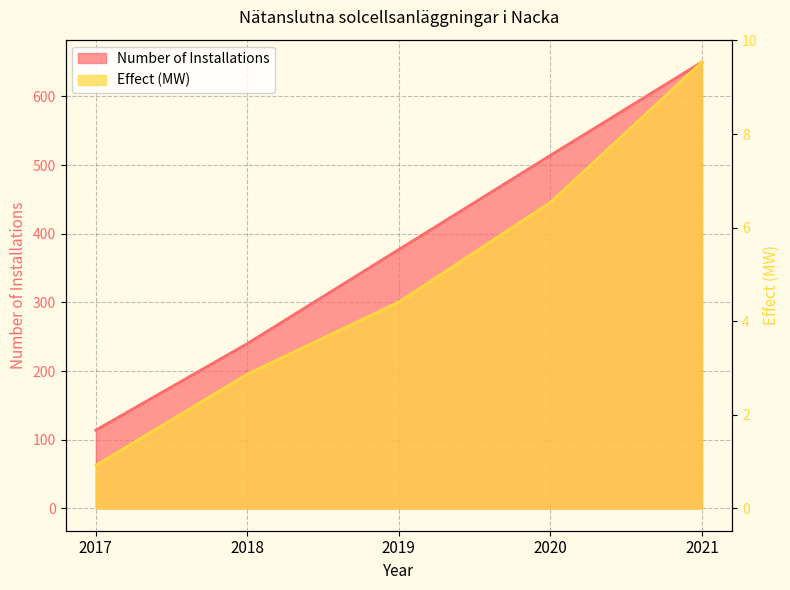

How many lines are shown in the chart?

2